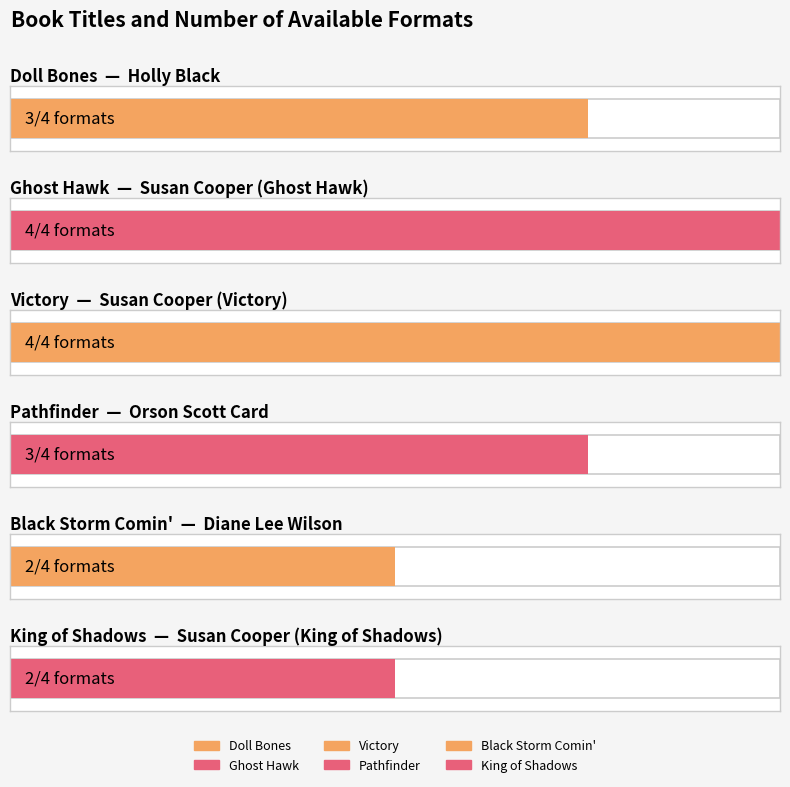

Rank the categories by value from highest to lowest.

Susan Cooper (Ghost Hawk), Susan Cooper (Victory), Holly Black, Orson Scott Card, Diane Lee Wilson, Susan Cooper (King of Shadows)